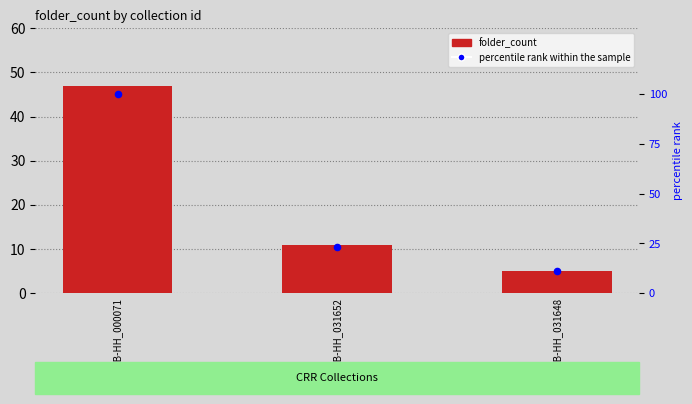

Which series reaches the maximum Y coordinate?

percentile rank within the sample